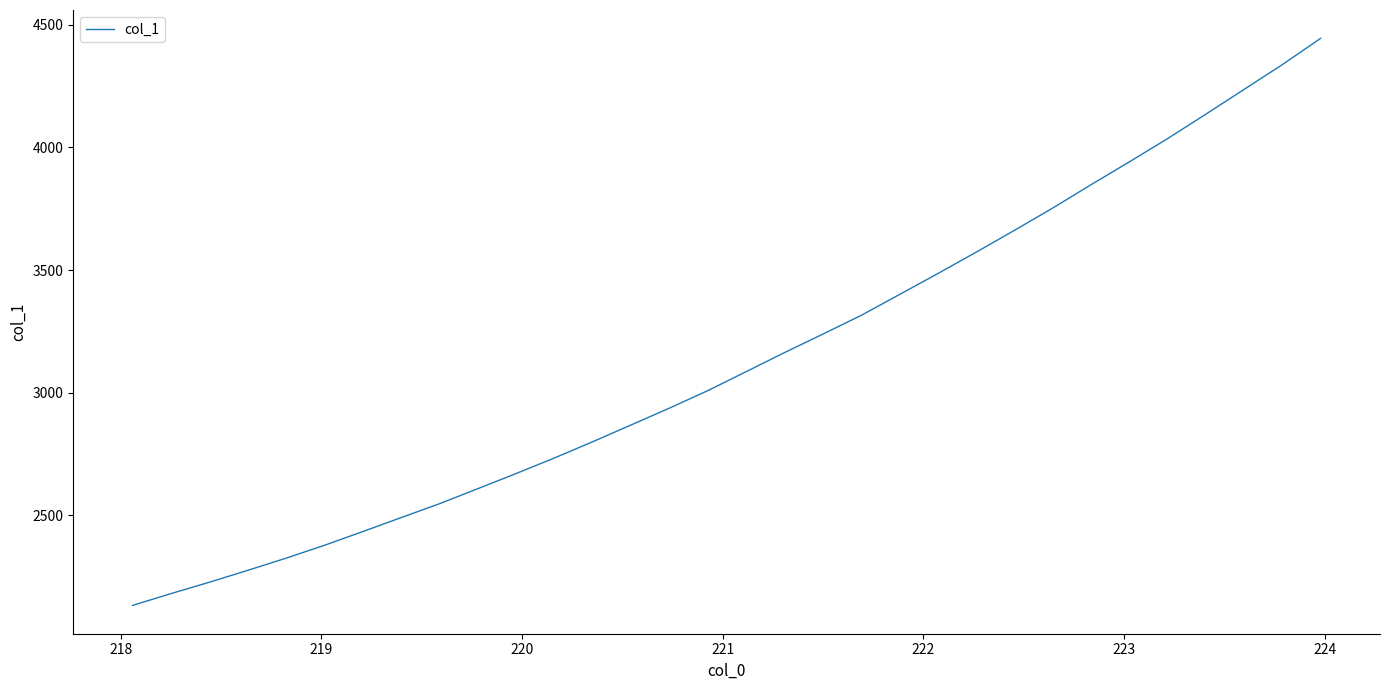

What is the greatest value displayed?

4445.1